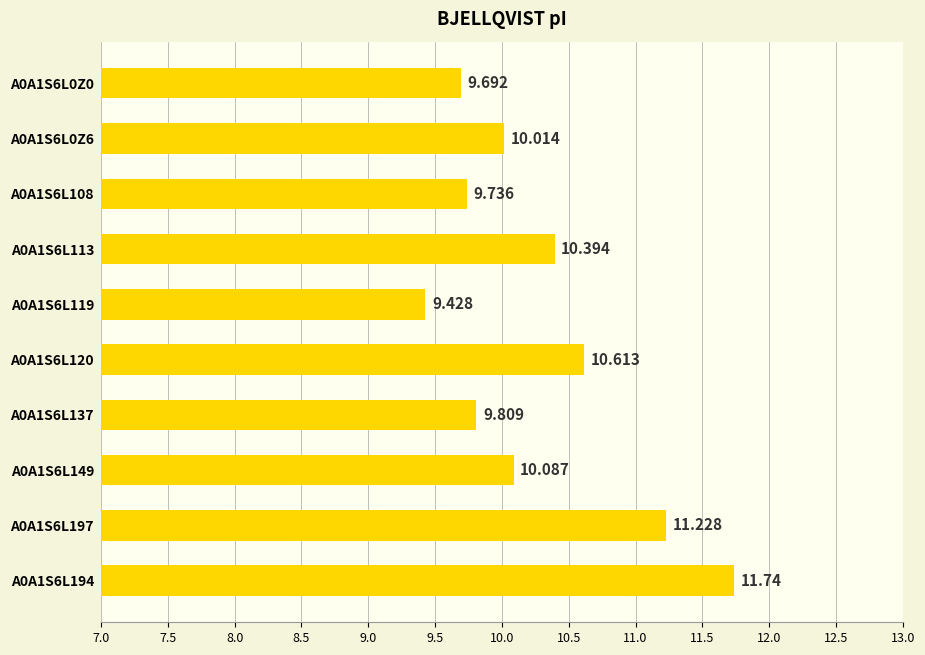

Count the number of data series in this chart.

1